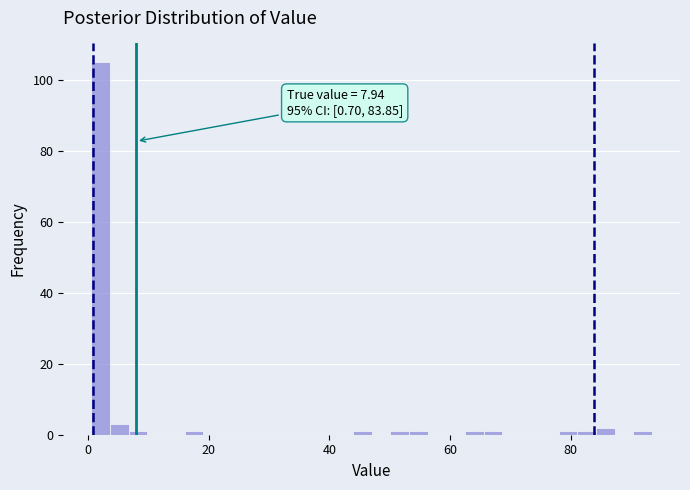

Read against the x-axis, roughly where is the centre of the tallest bar?

2